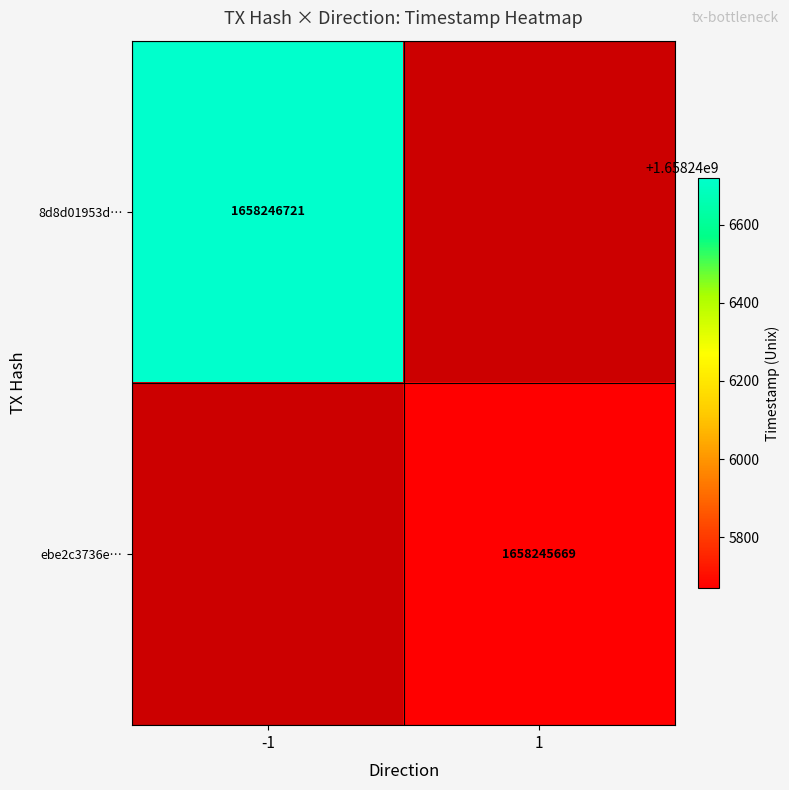

List the series in order of their overall mean, highest first.

8d8d01953d69660b22b05fbdd49e7e6009b1173, ebe2c3736ea4cf85766c4c2c8122638f0e98fb6